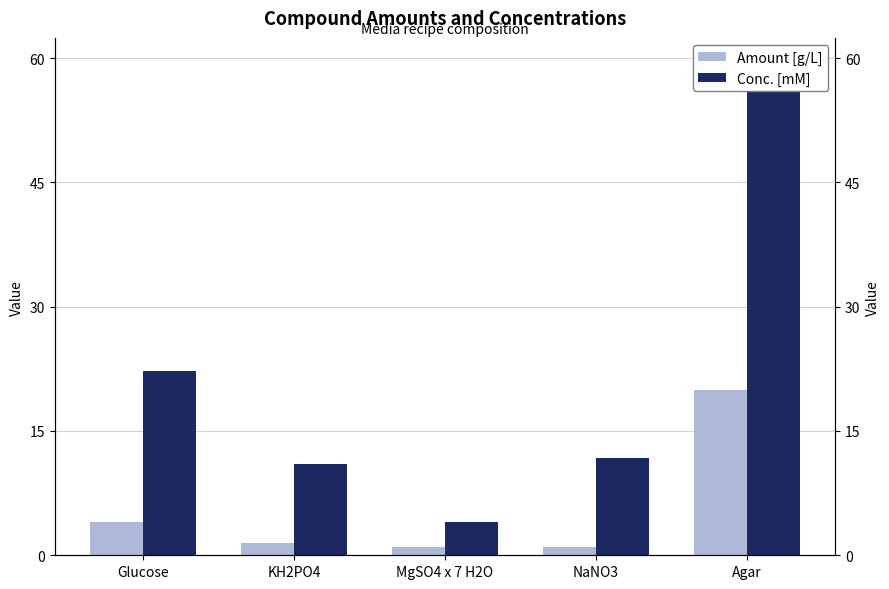

At which label does Conc. [mM] first exceed 11?

Glucose